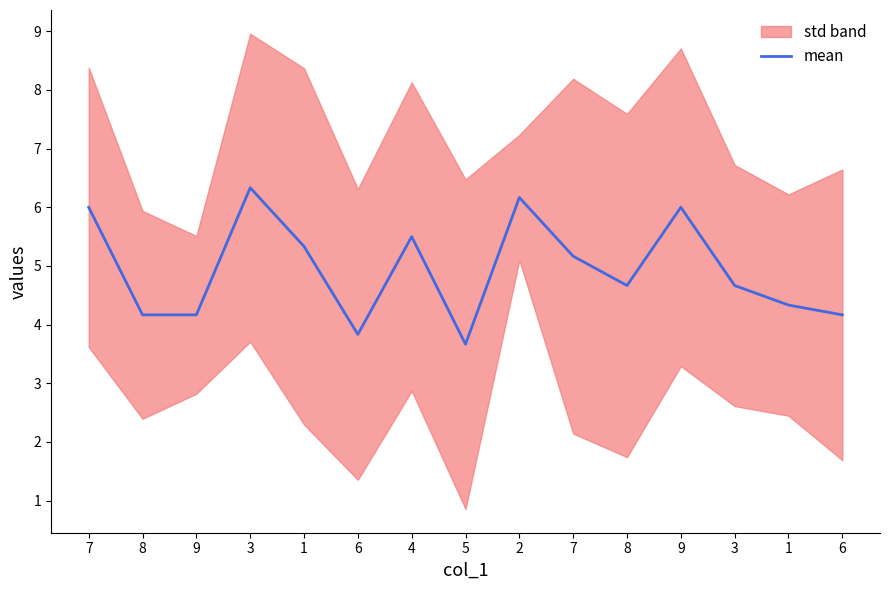

Where is the first local maximum?

3